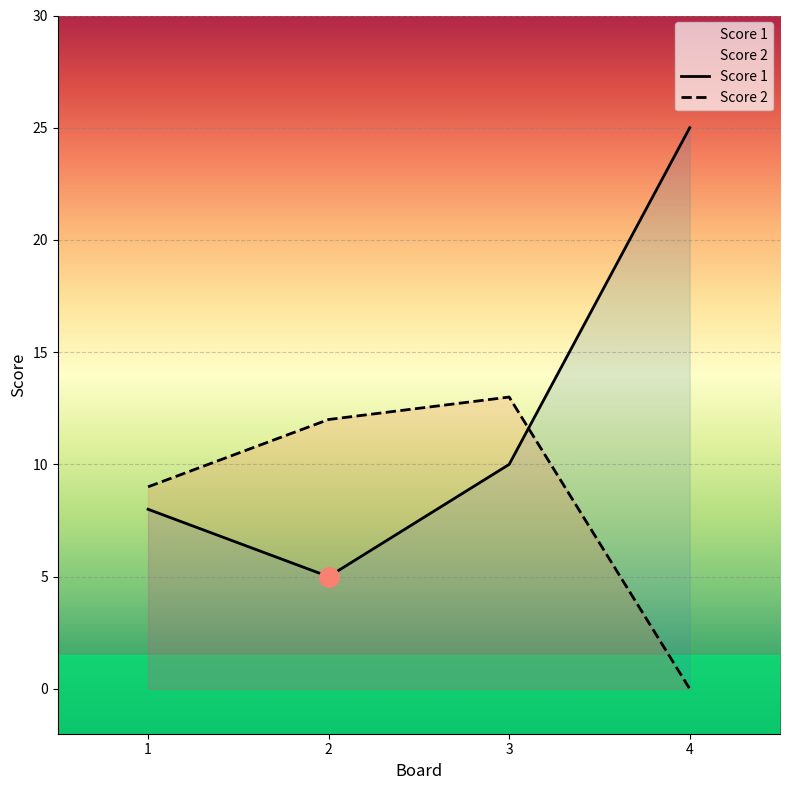

What is the highest value of the Score 2 series?

13